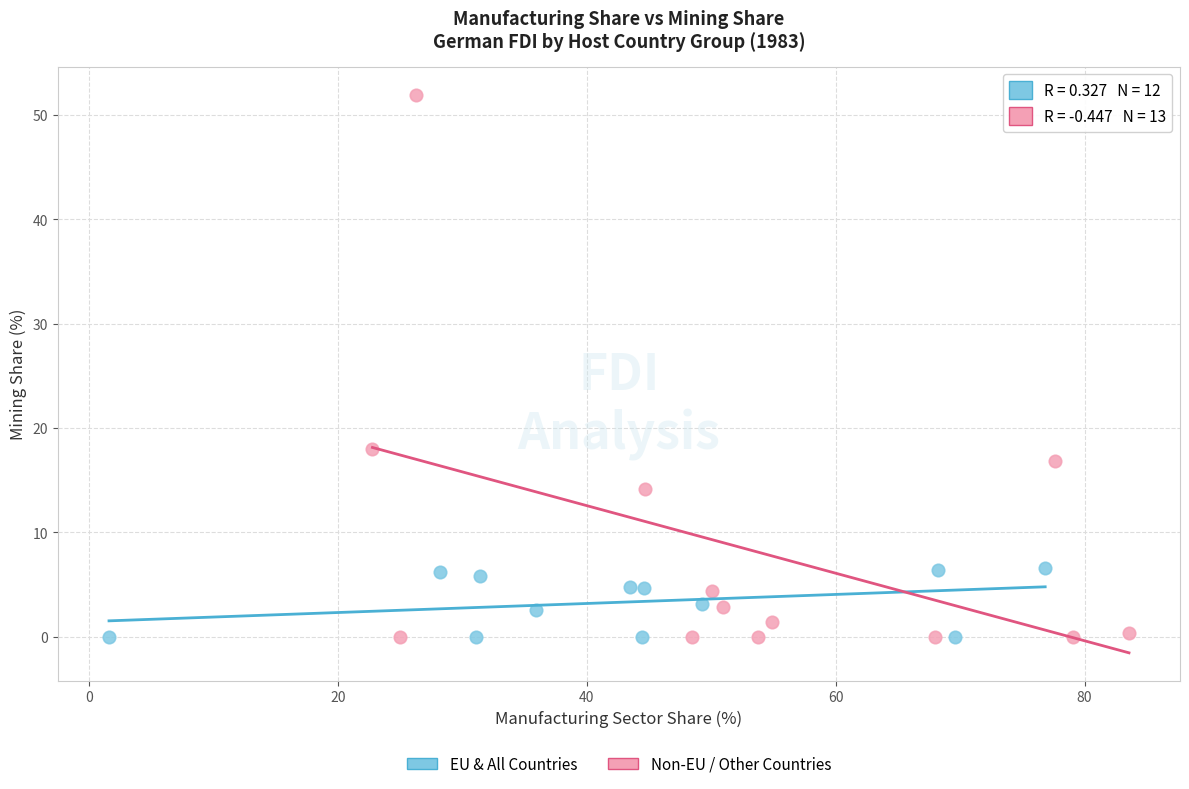

What are all the series names shown in the legend?

EU & All Countries, Non-EU / Other Countries